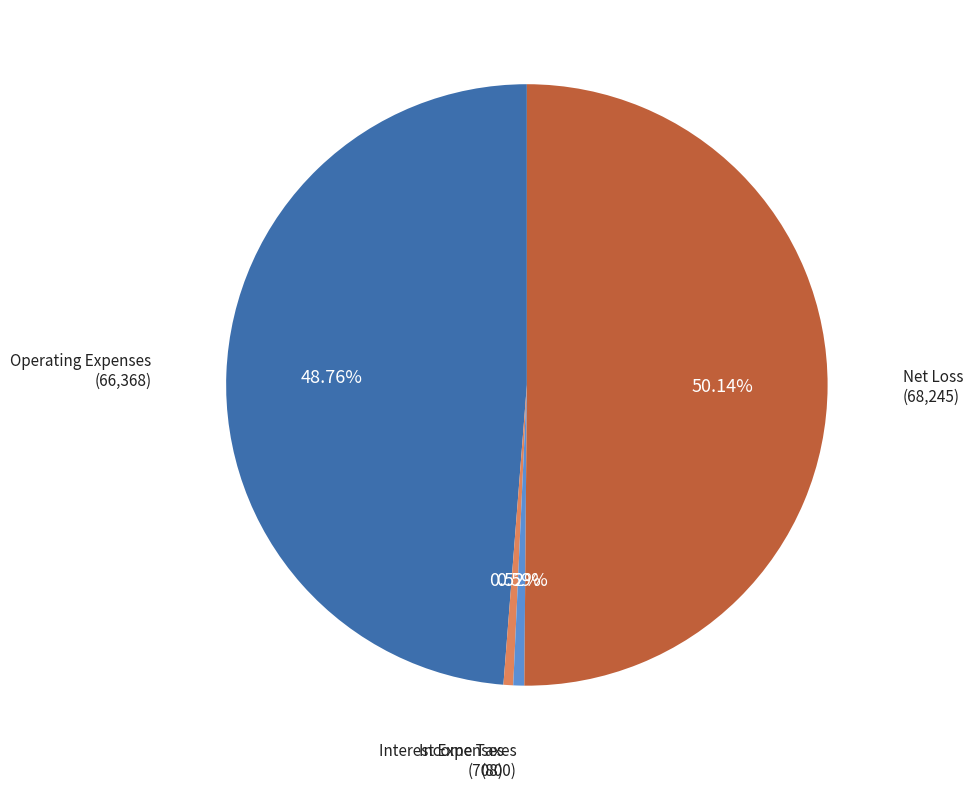

Rank the categories by value from highest to lowest.

Net Loss, Operating Expenses, Income Taxes, Interest Expenses